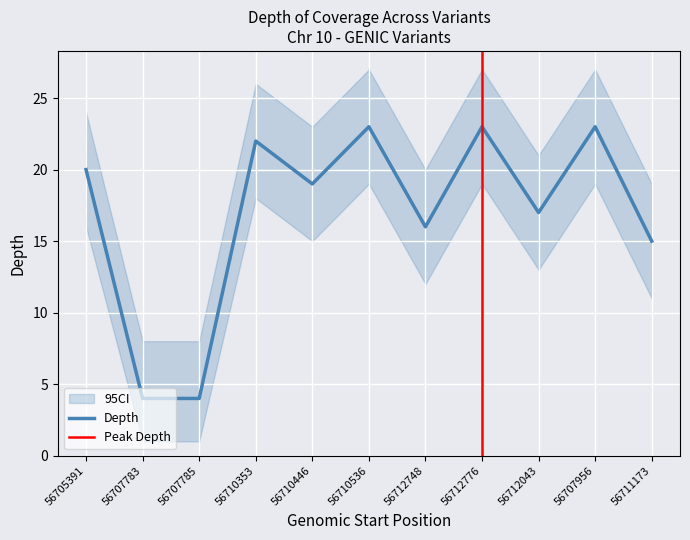

Rank the categories by depth_upper value from lowest to highest.

56707783, 56707785, 56711173, 56712748, 56712043, 56710446, 56705391, 56710353, 56710536, 56712776, 56707956